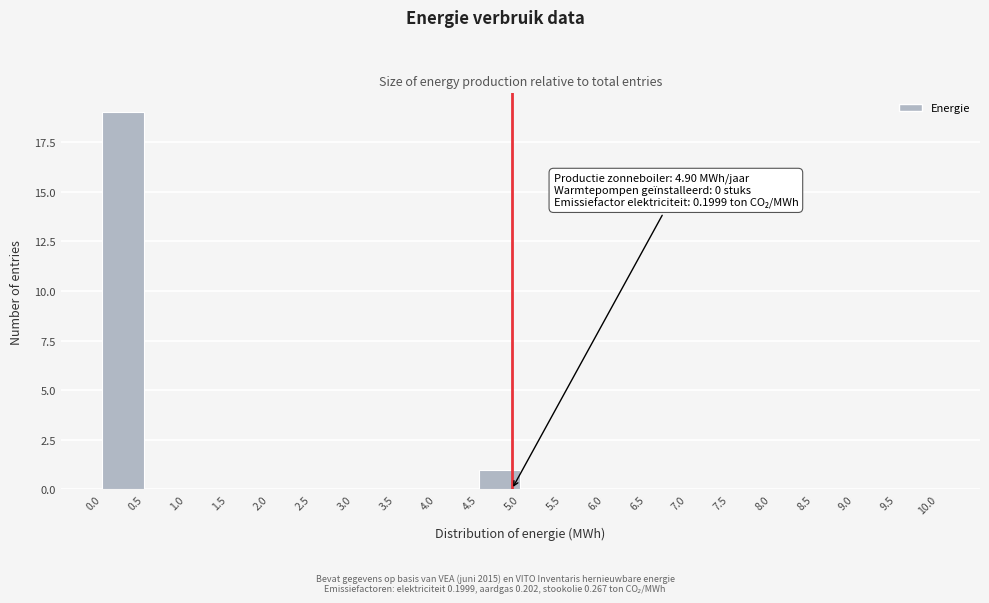

Which range on the x-axis has the tallest bar?

0.0 to 0.5